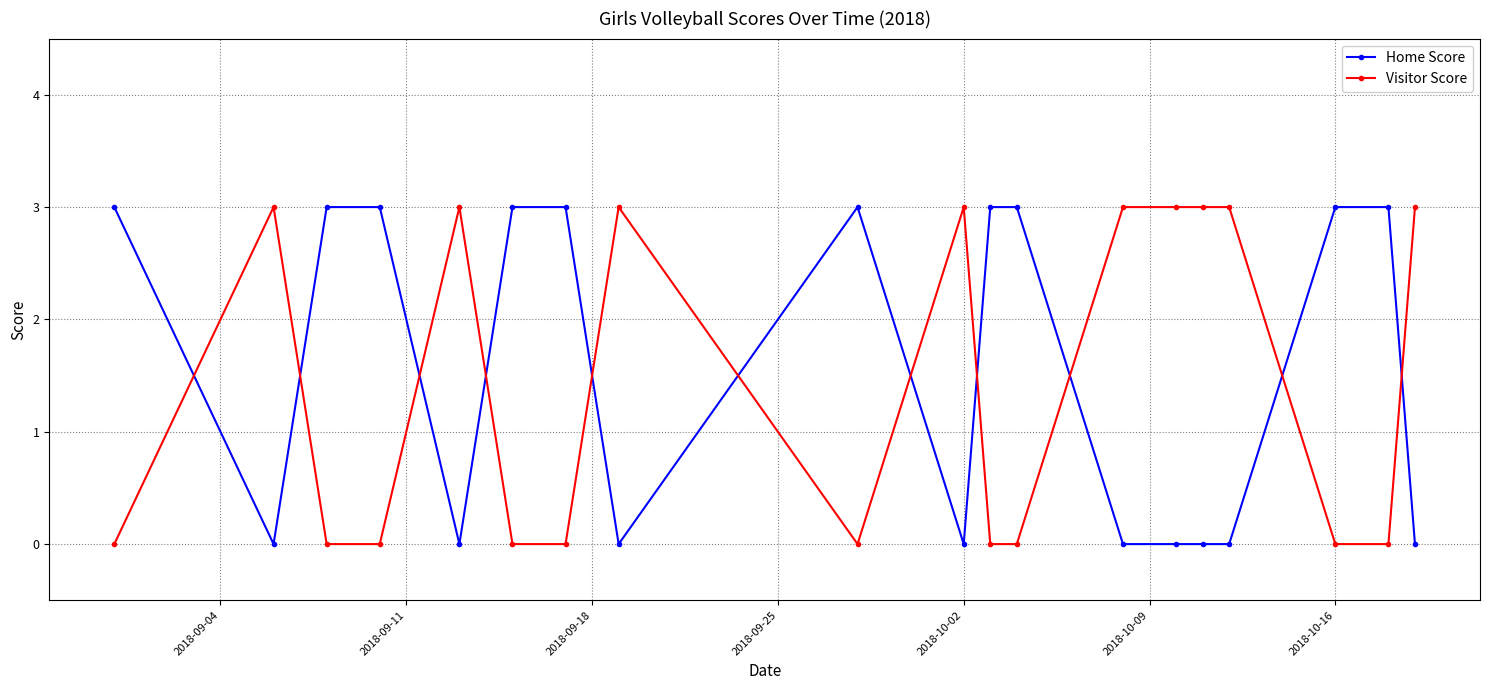

What is the highest value of the Visitor Score series?

3